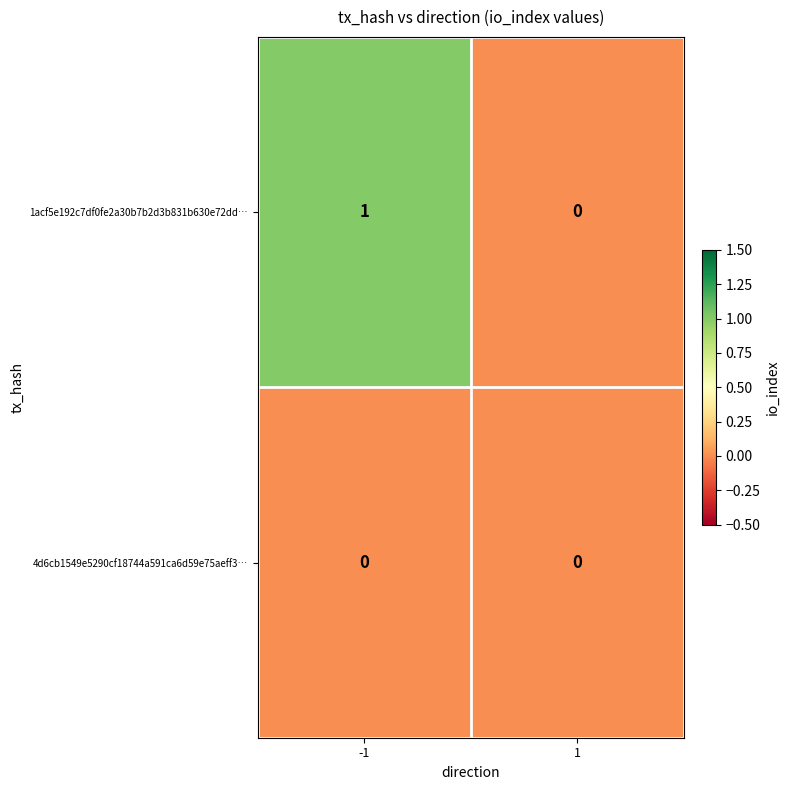

True or false: 1acf5e192c7df0fe2a30b7b2d3b831b630e72dd… has a value of -1 at 1.

False